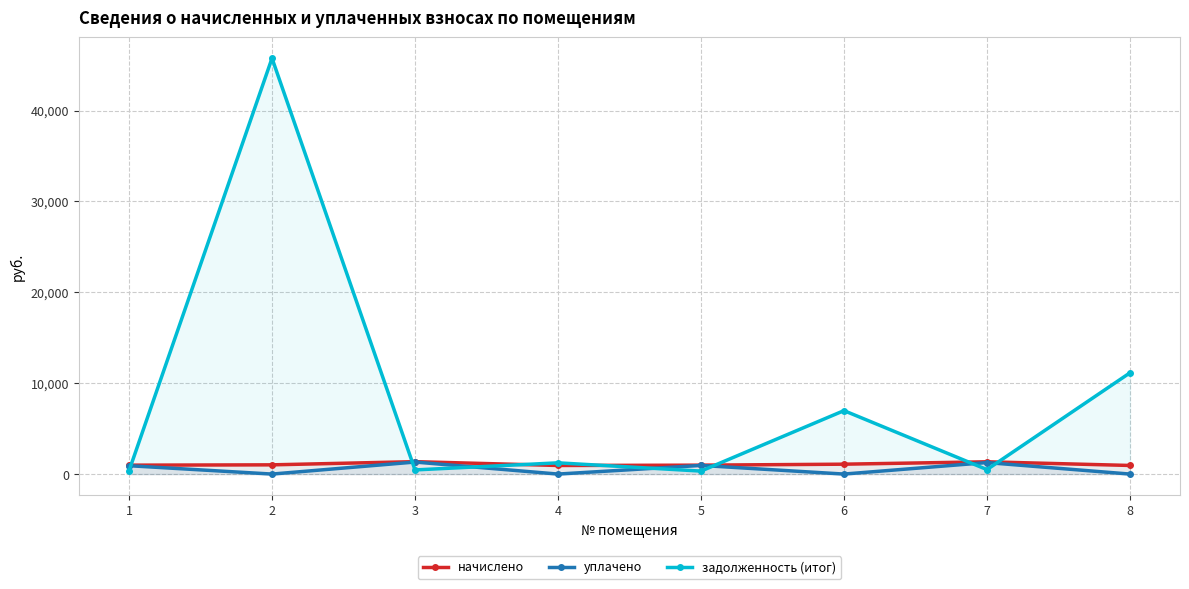

How many interior local valleys does the уплачено series have?

3